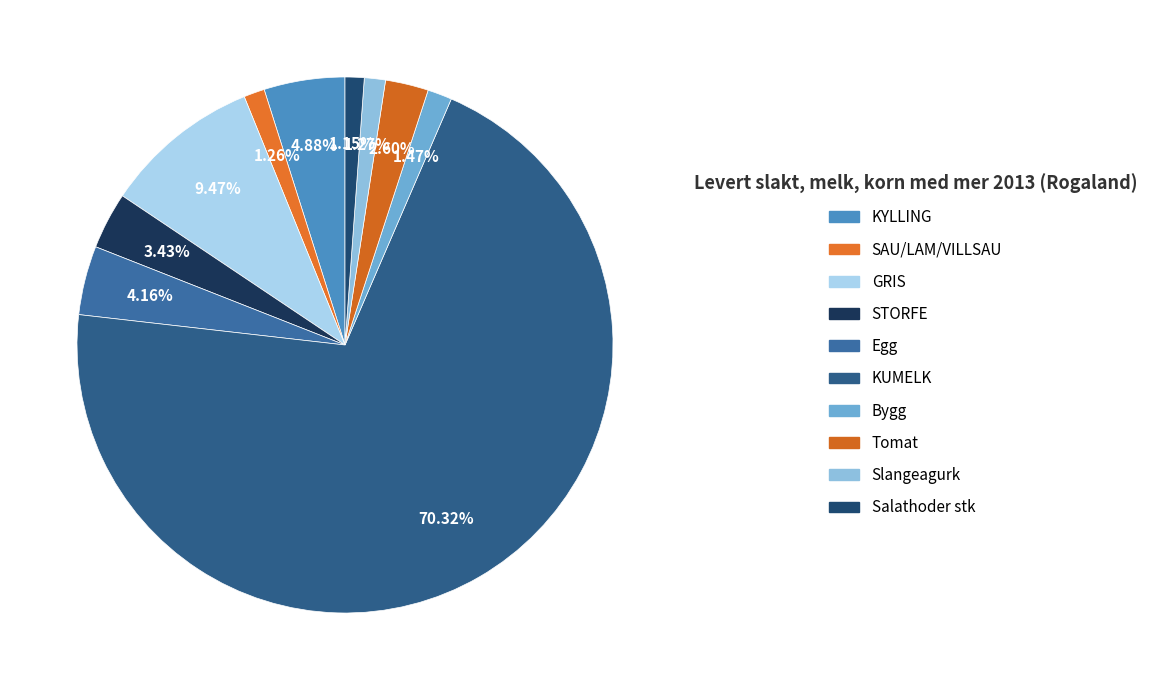

What percentage is the GRIS slice, to the nearest percent?

9%